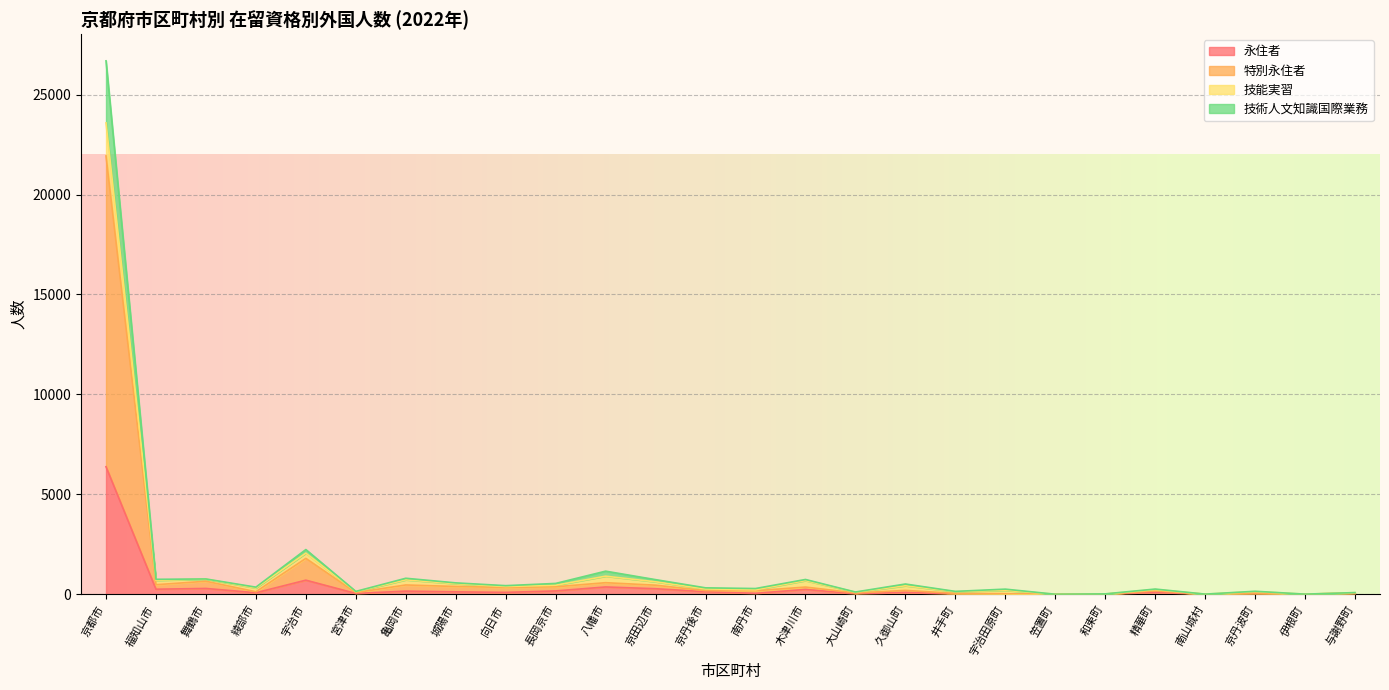

At which label does 特別永住者 first exceed 182?

京都市